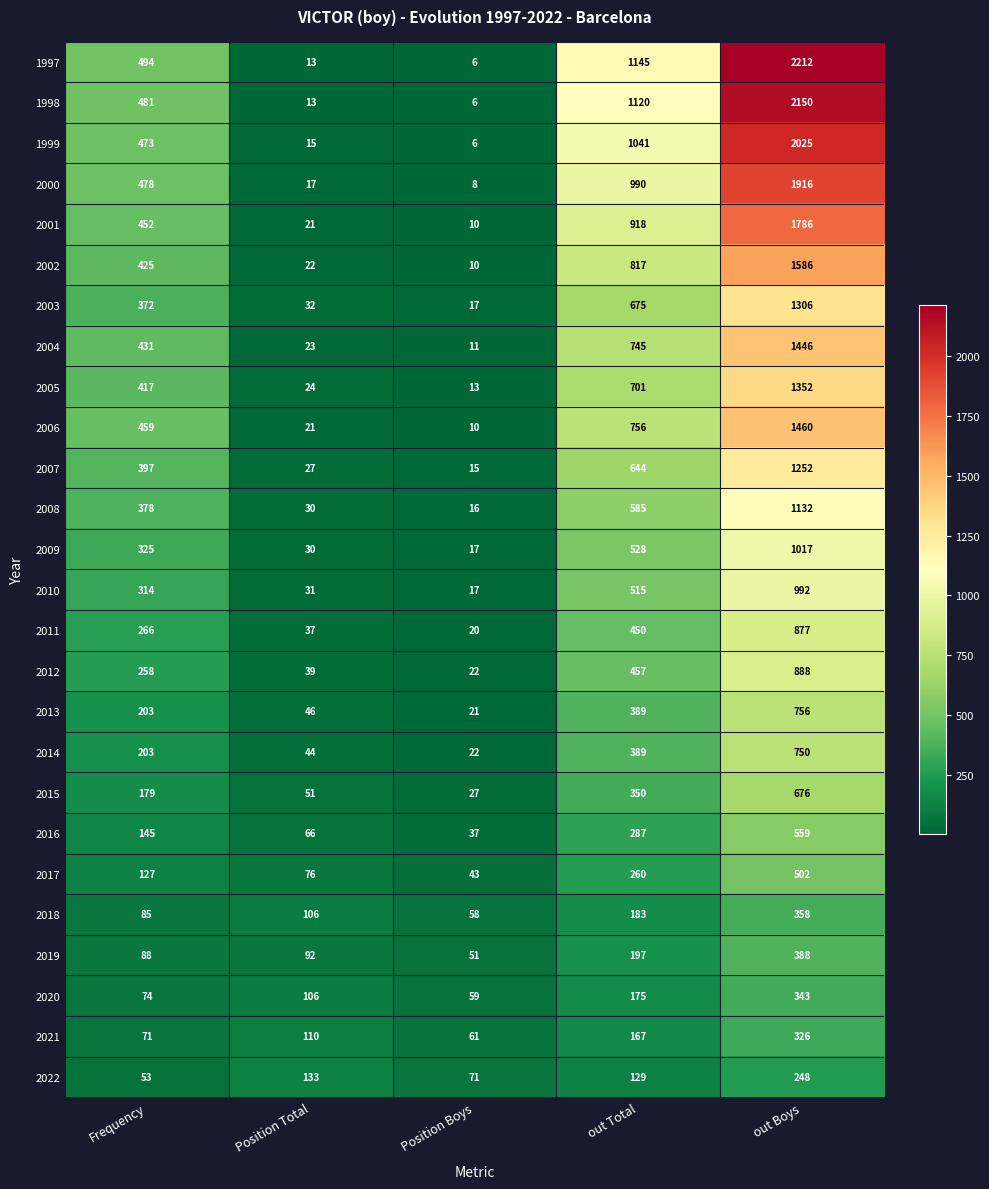

What is the sum of the 1997 values at Frequency and out Total?

1639